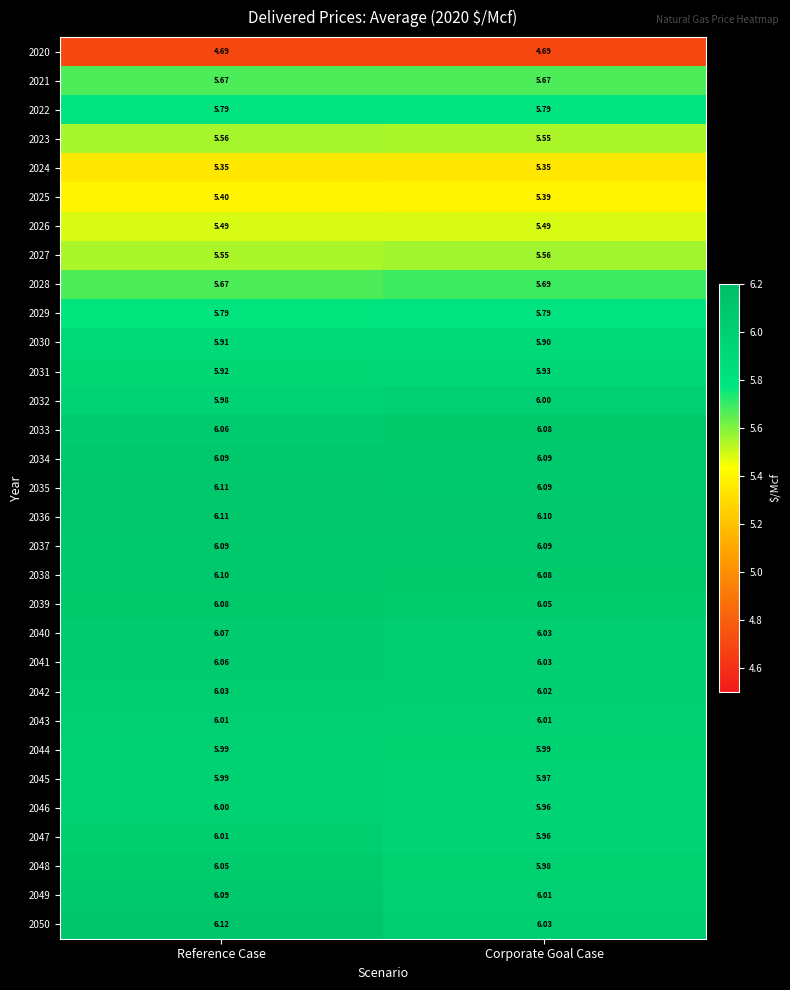

What is the smallest value displayed?

4.7